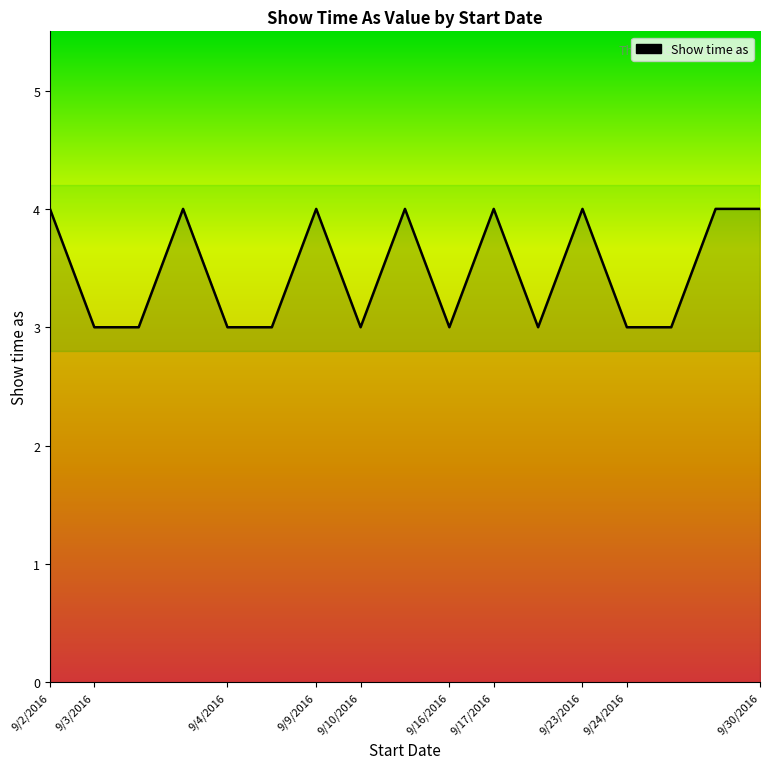

What is the sum of all values?

59